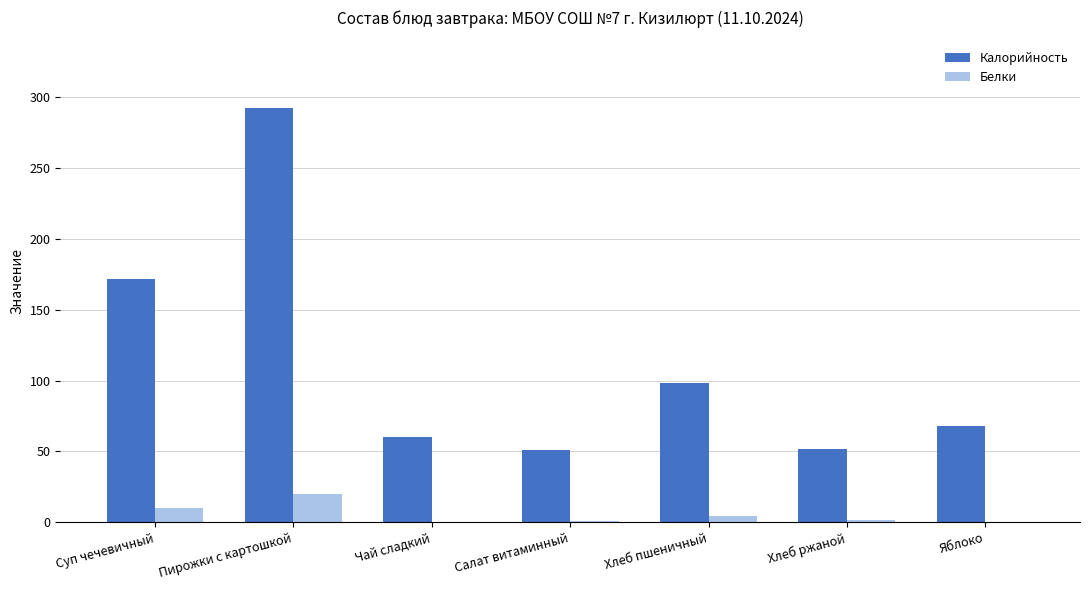

How many series are shown in this chart?

2